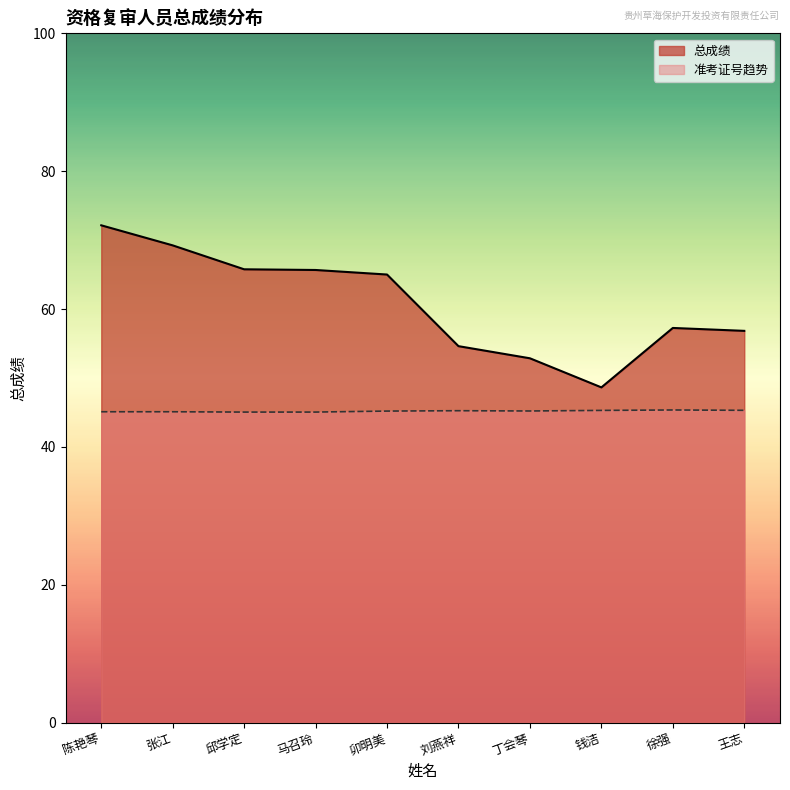

List the series in order of their overall mean, highest first.

总成绩, 准考证号趋势